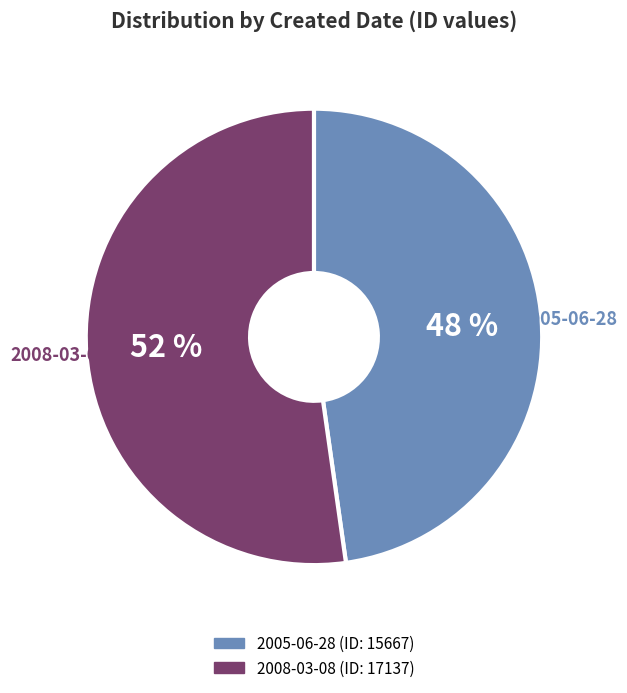

What is the ratio of the value at 2008-03-08 to the value at 2005-06-28?

1.1